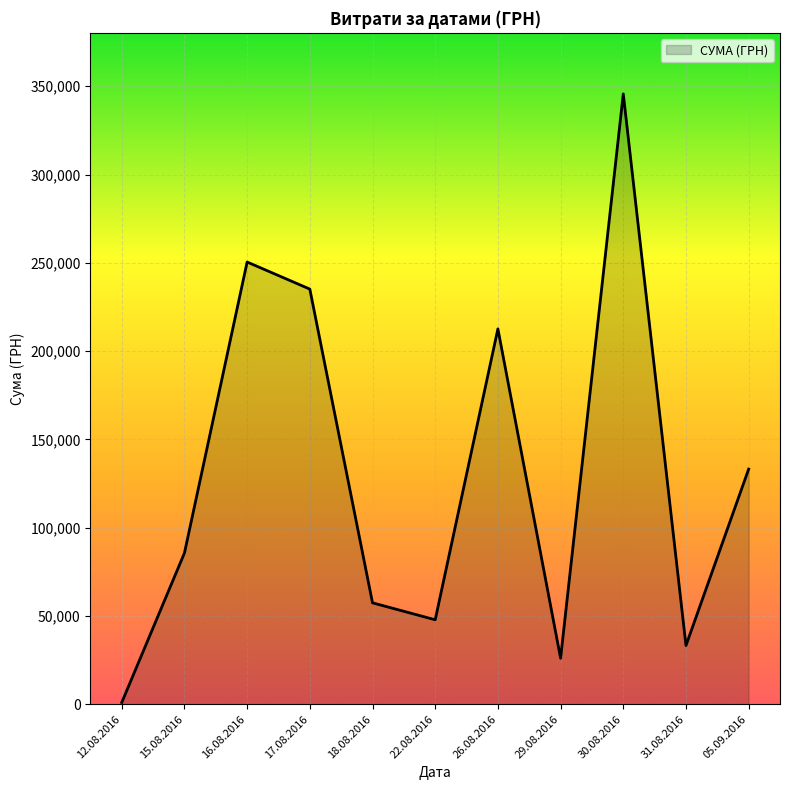

How many lines are shown in the chart?

1